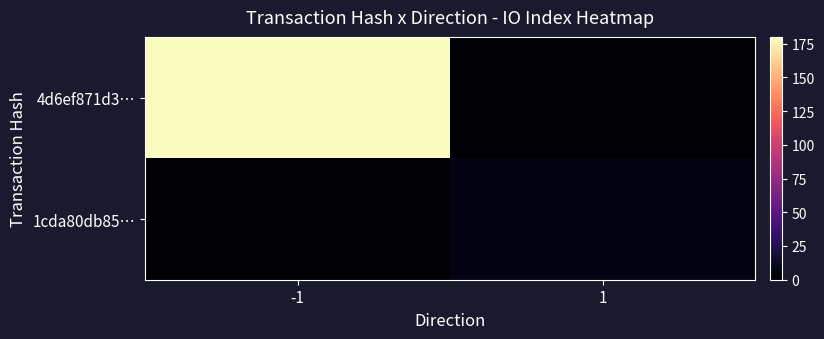

Which series has the widest spread of values?

4d6ef871d3…